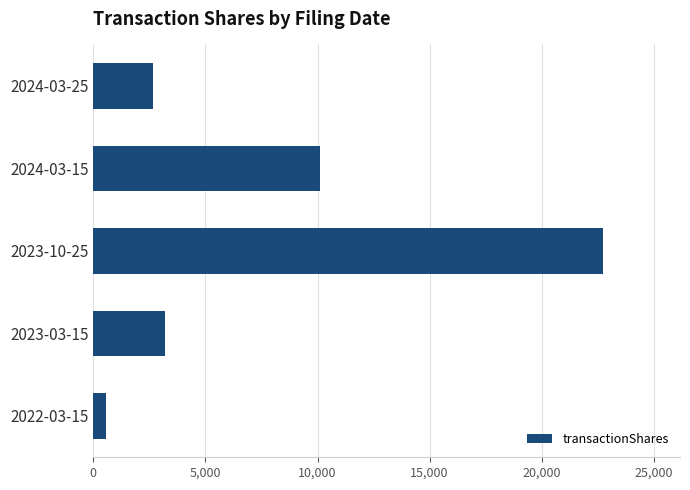

Rank the categories by value from lowest to highest.

2022-03-15, 2024-03-25, 2023-03-15, 2024-03-15, 2023-10-25